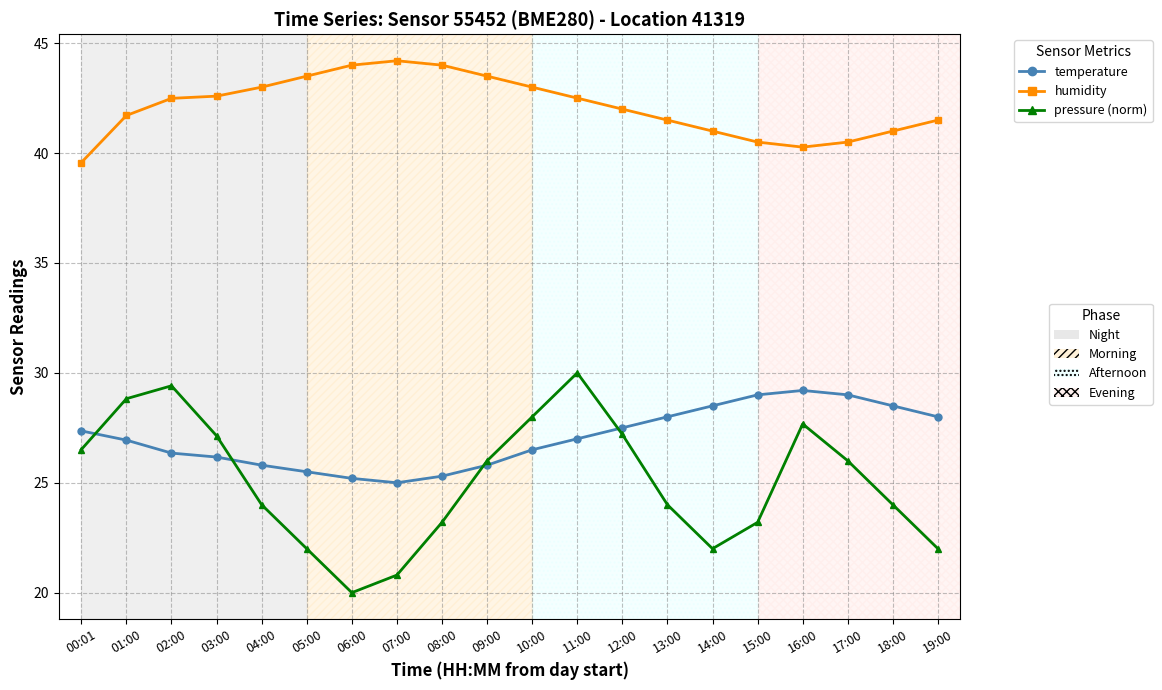

Which label corresponds to the smallest value in the chart?

06:00